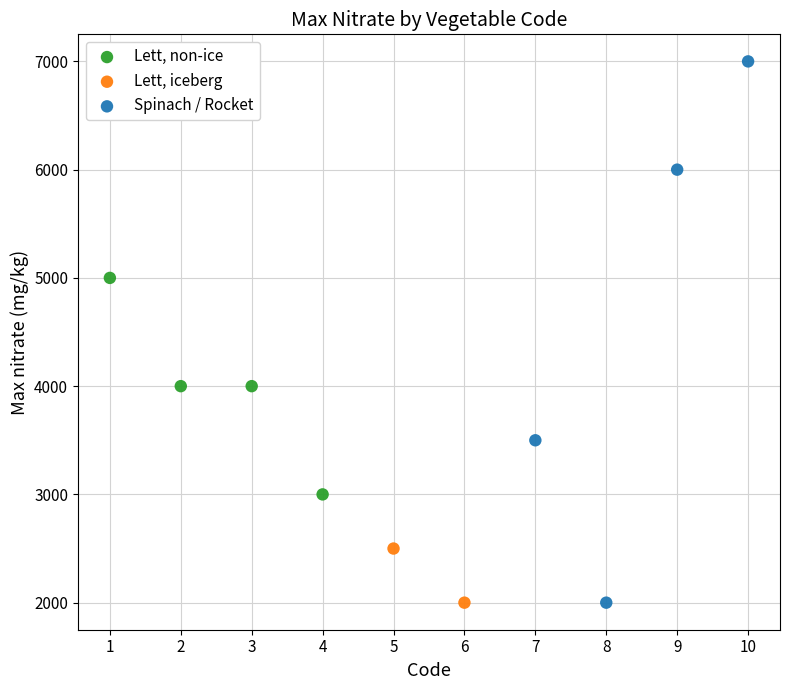

What are all the series names shown in the legend?

Lett, non-ice, Lett, iceberg, Spinach / Rocket